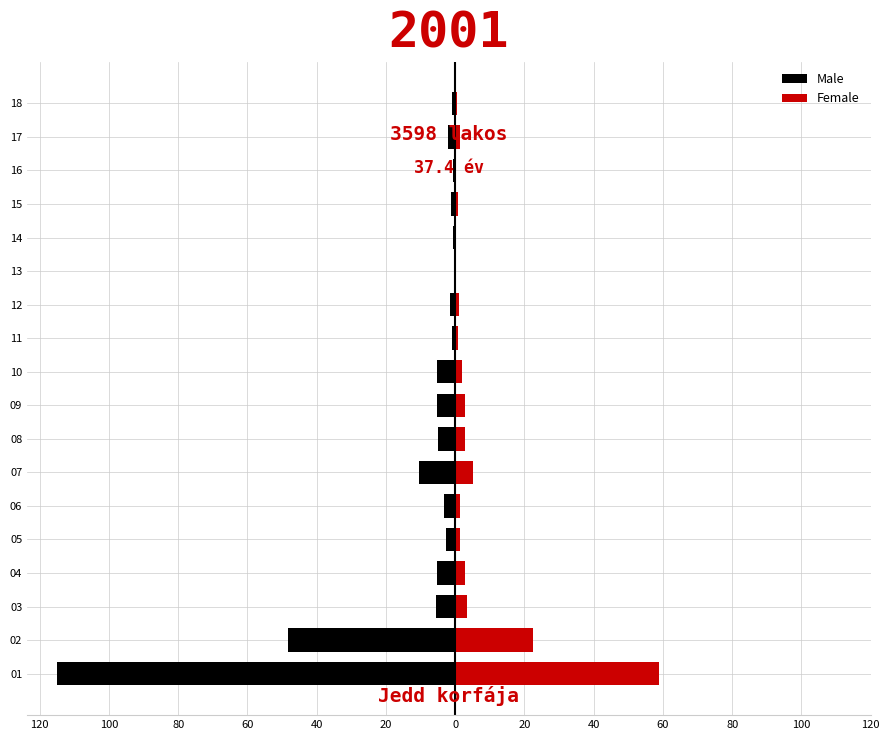

True or false: Male has a value of -2.7 at 12.

False